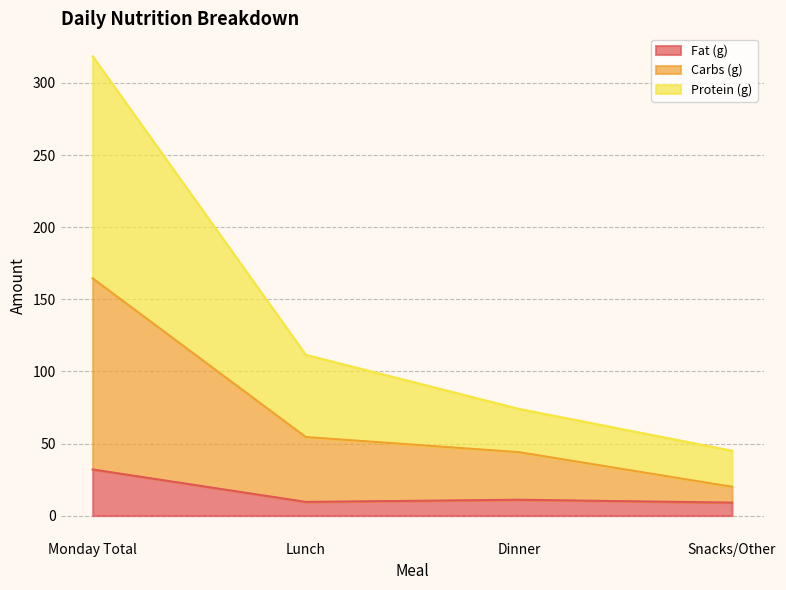

True or false: Carbs (g) and Fat (g) intersect in this chart.

False